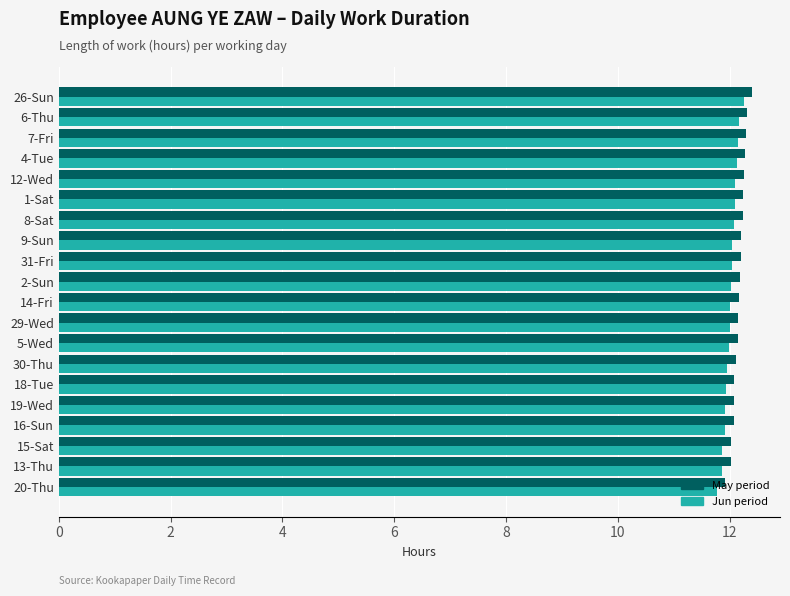

What is the sum of all Jun period values?

240.3